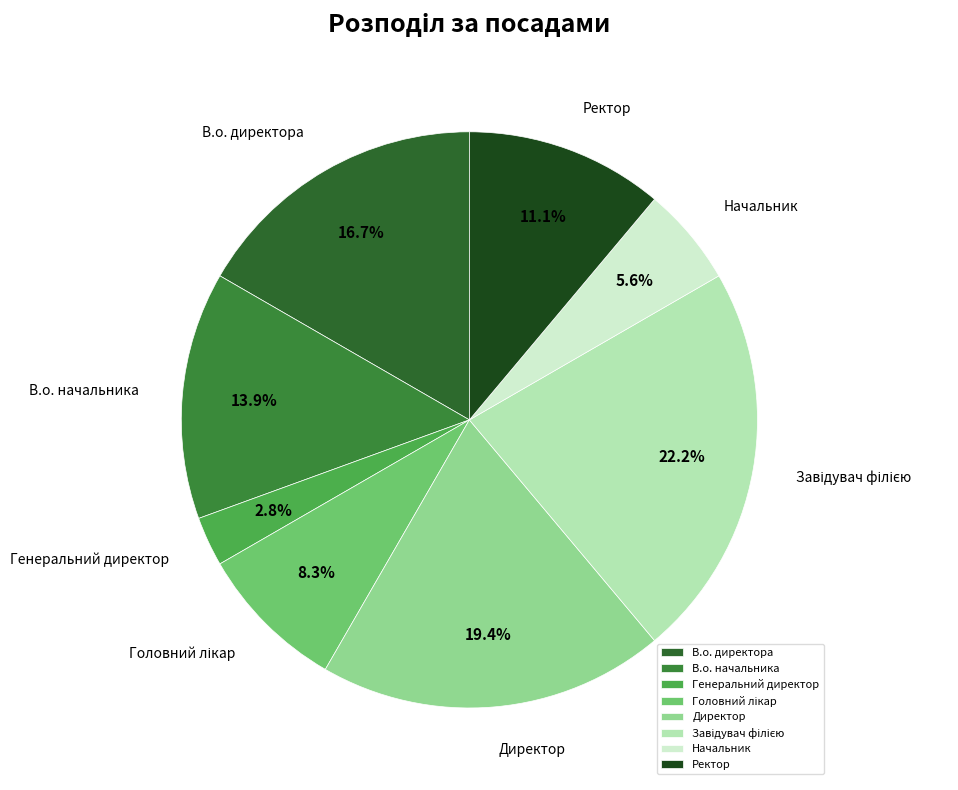

Is it true that В.о. начальника is 26% of the pie?

False